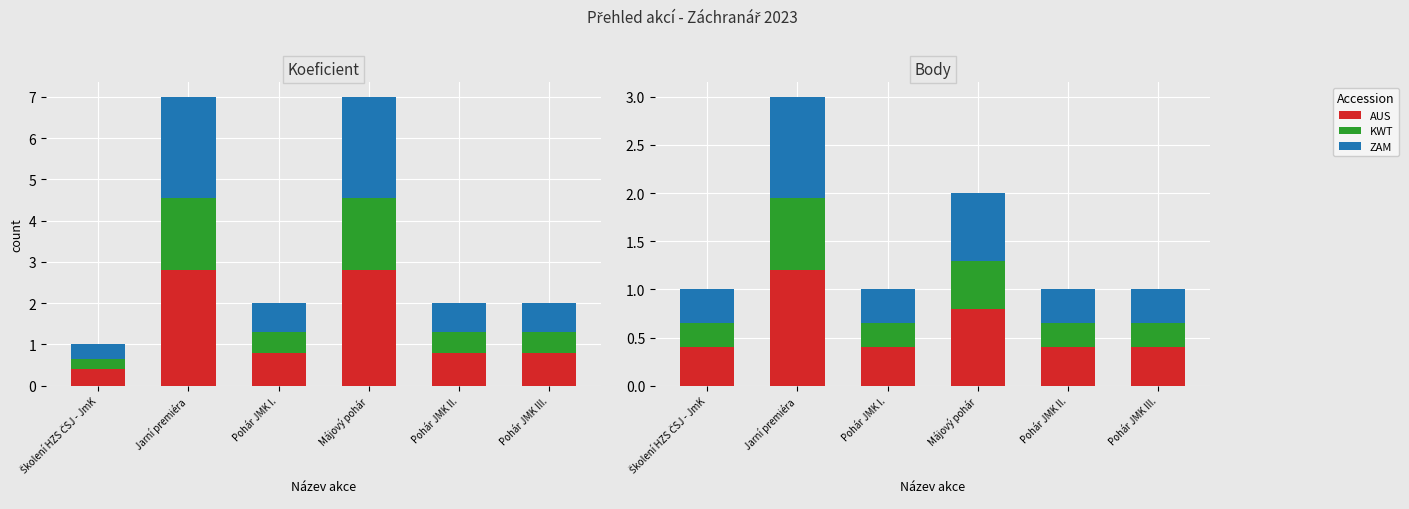

Which category has the highest value across all series?

Jarní premiéra